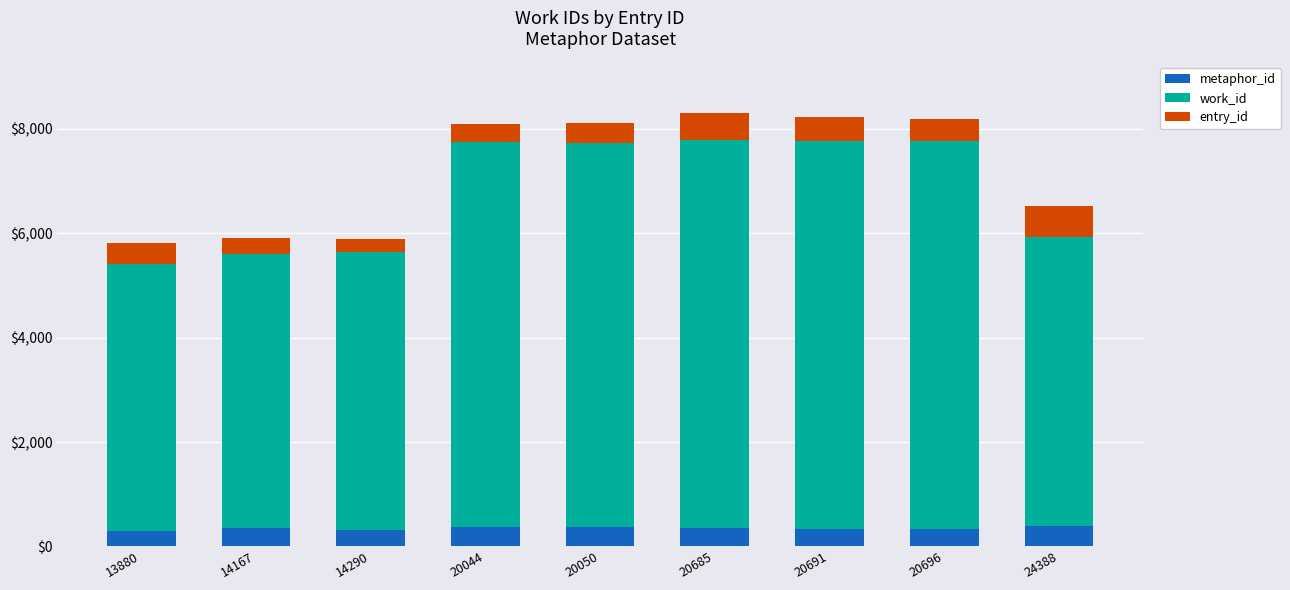

What is the average value of the metaphor_id series?

349